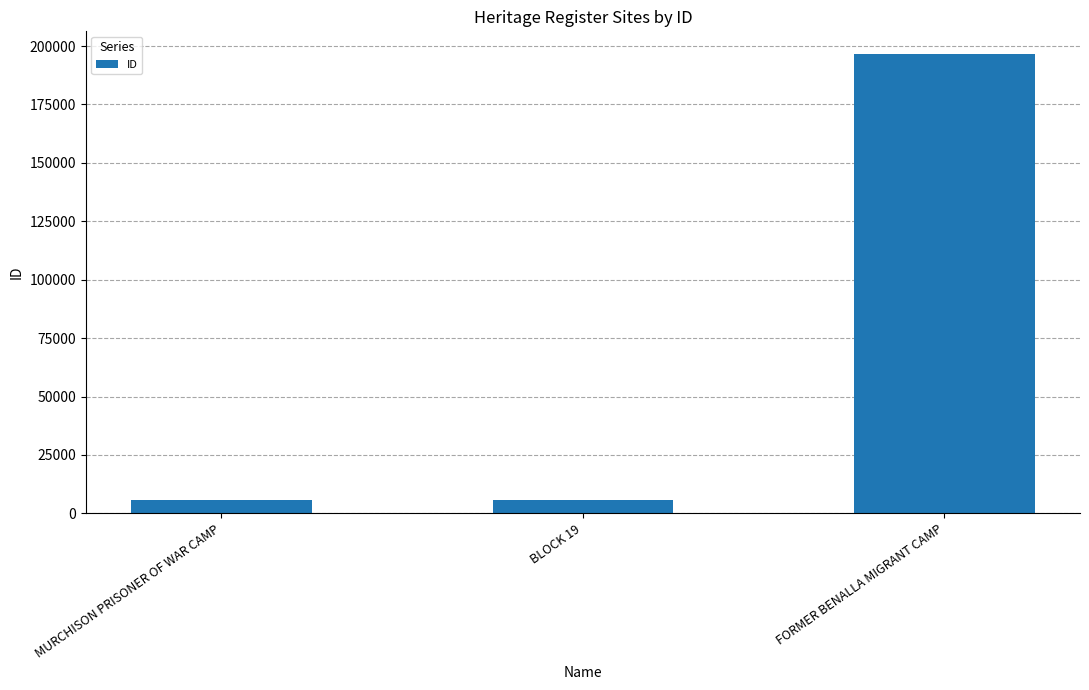

How many categories are shown in the chart?

3